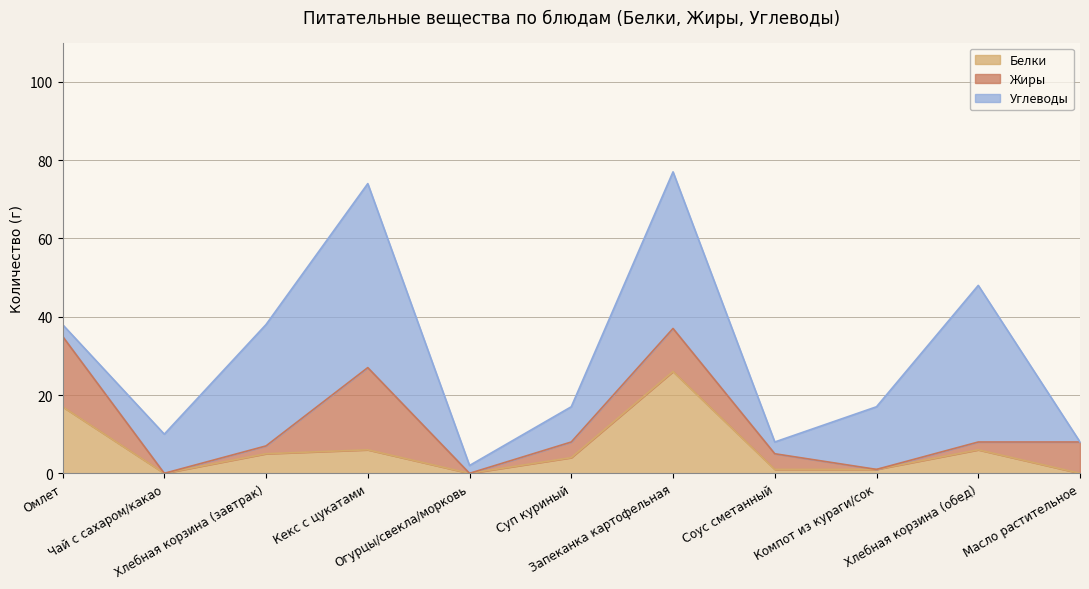

What is the difference between the maximum and minimum values in the Белки series?

26